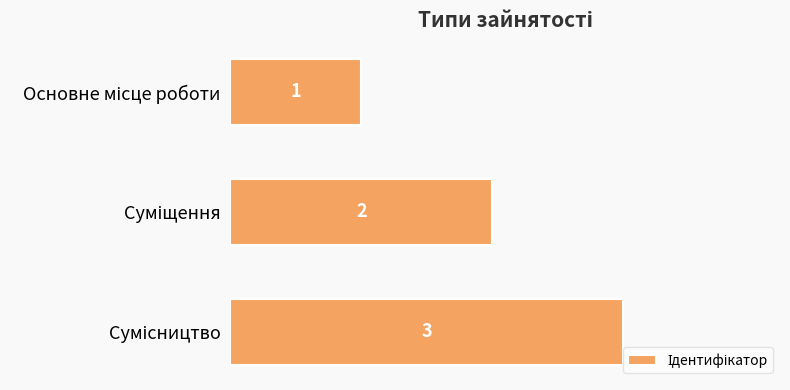

What is the maximum value shown in the chart?

3